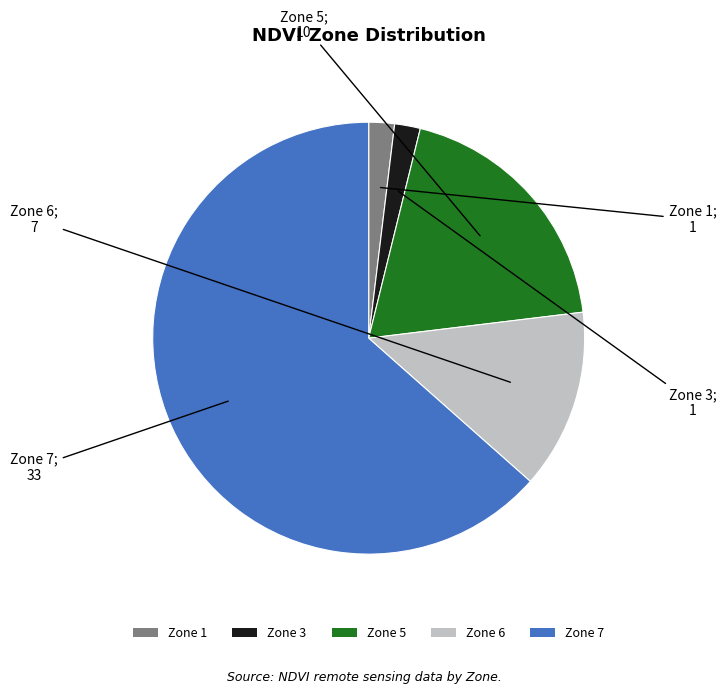

Is the sum of Zone 7 and Zone 6 greater than half?

Yes